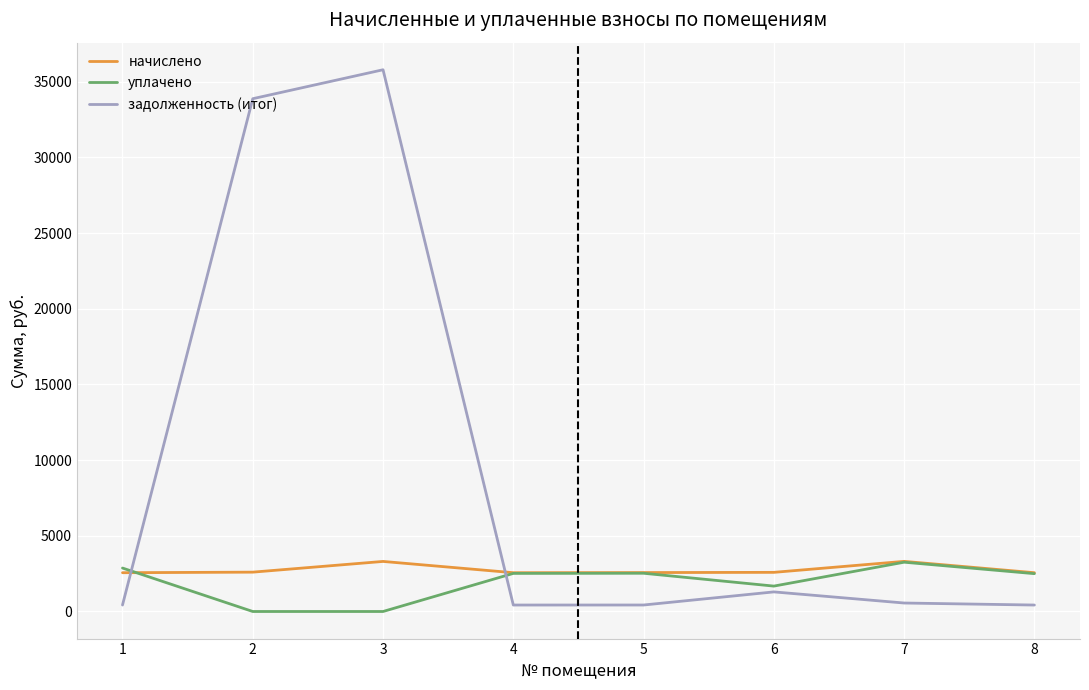

The value of уплачено at 3 is 0.0. True or false?

True